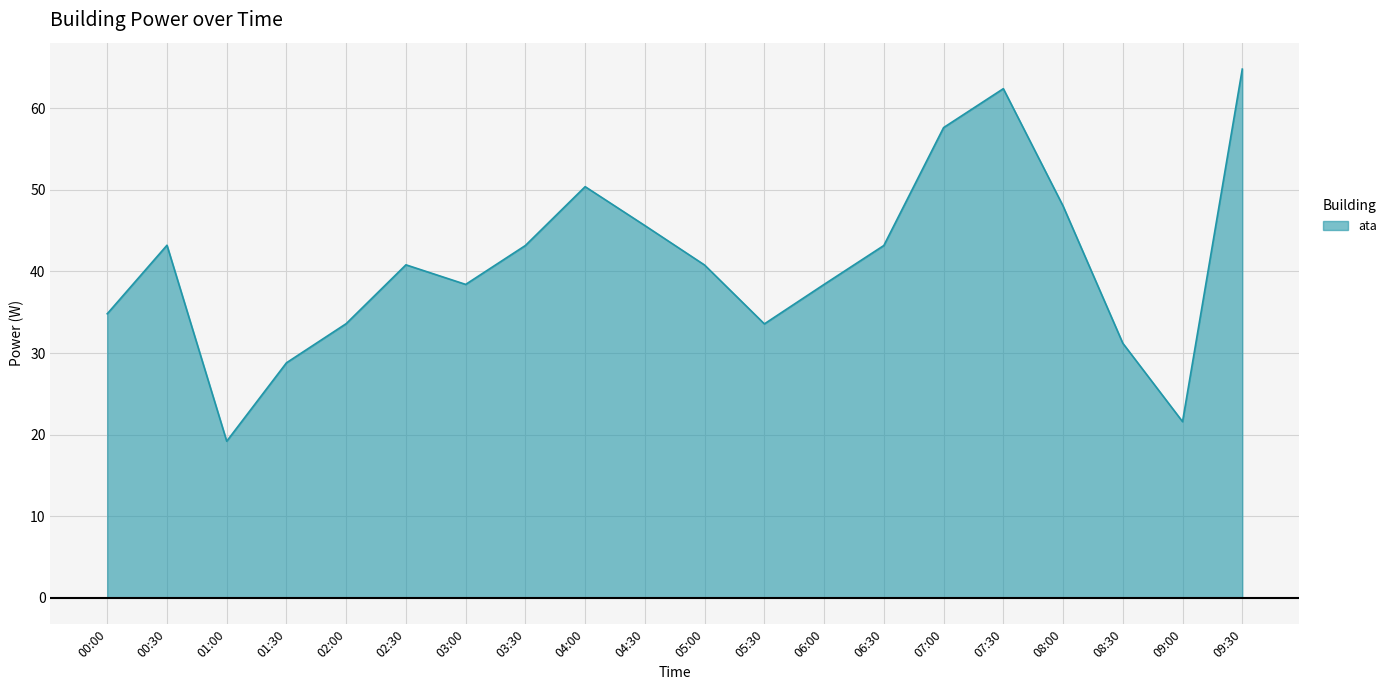

Reading right to left, extract all data points from this chart.

64.8	21.6	31.2	48.0	62.4	57.6	43.2	38.4	33.6	40.8	45.6	50.4	43.2	38.4	40.8	33.6	28.8	19.2	43.2	34.8